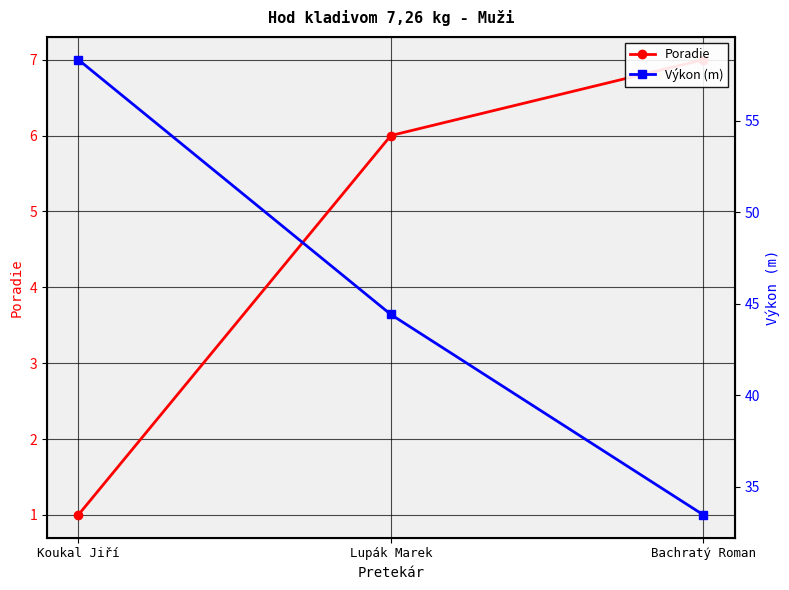

What is the label of the 2nd point from the left?

Lupák Marek